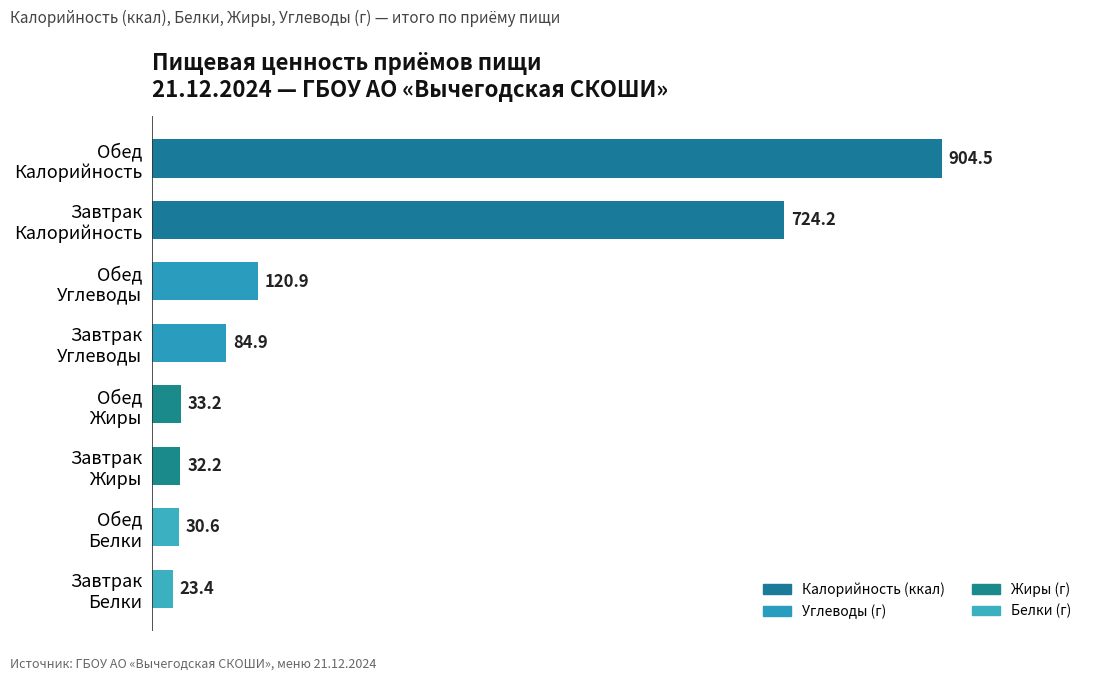

What is the sum of all values?

1953.9